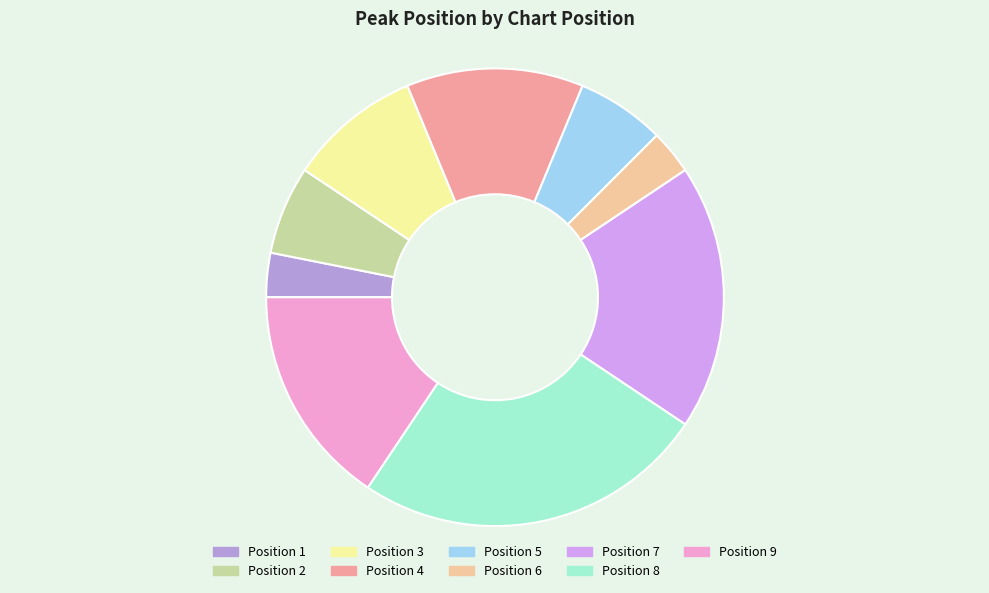

Is there any slice that represents more than half of the pie?

No